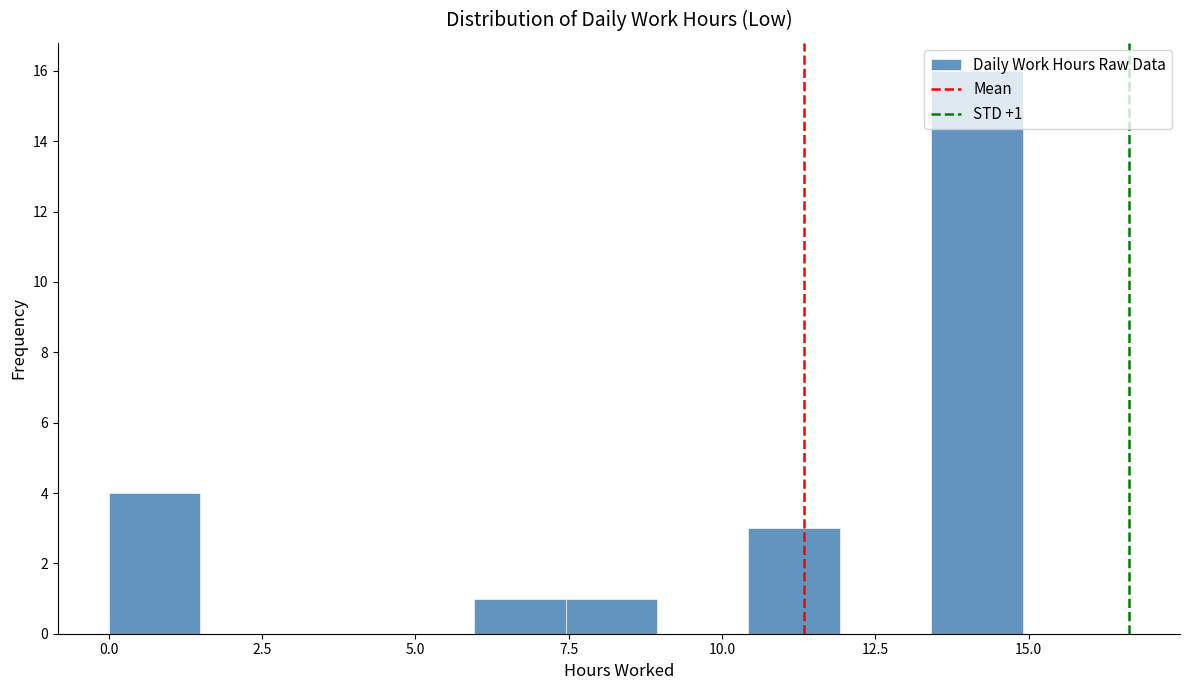

Around what value on the x-axis is the tallest bar? Give the approximate position of its centre, as read against the axis.

14.0